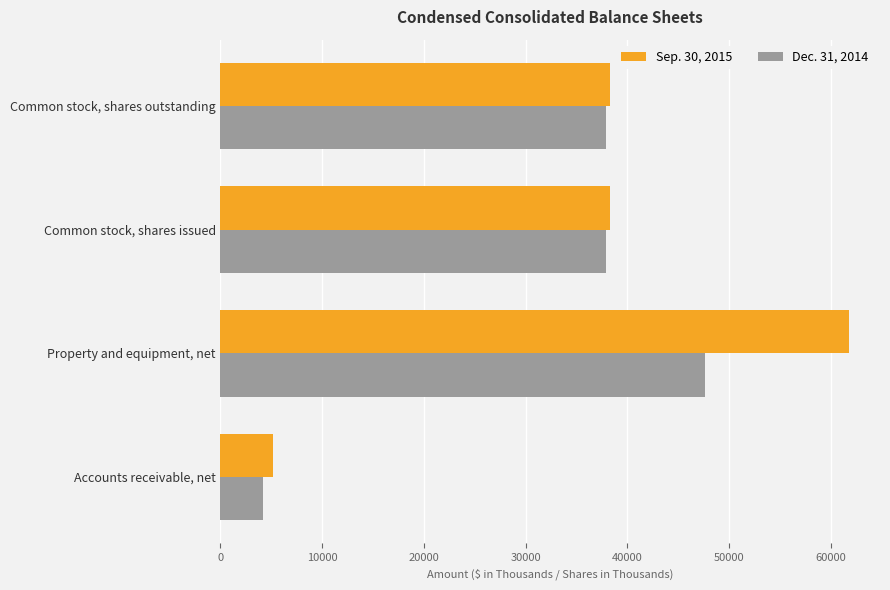

Which series has the largest total across all categories?

Sep. 30, 2015